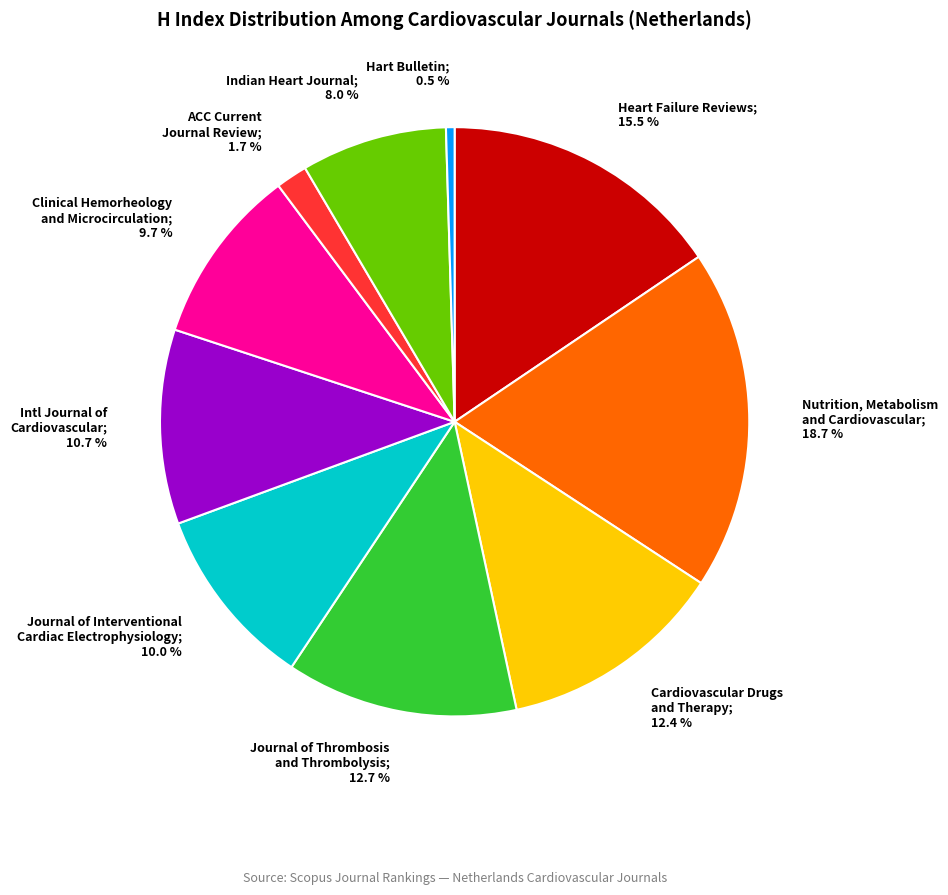

How many segments does this pie chart have?

10